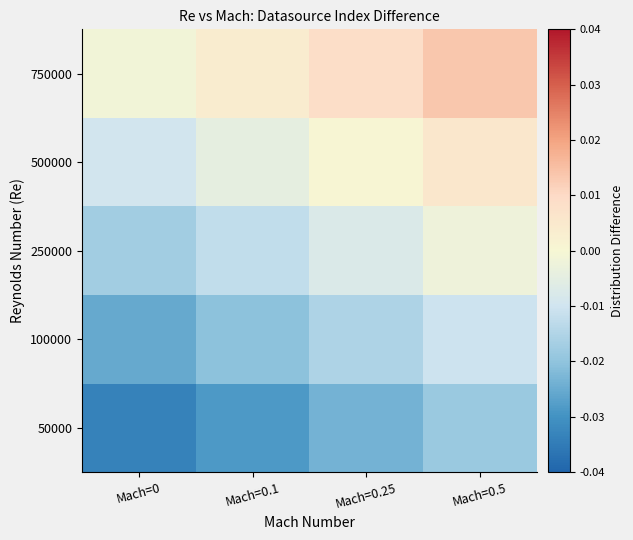

At how many categories does at least one series exceed 0?

3